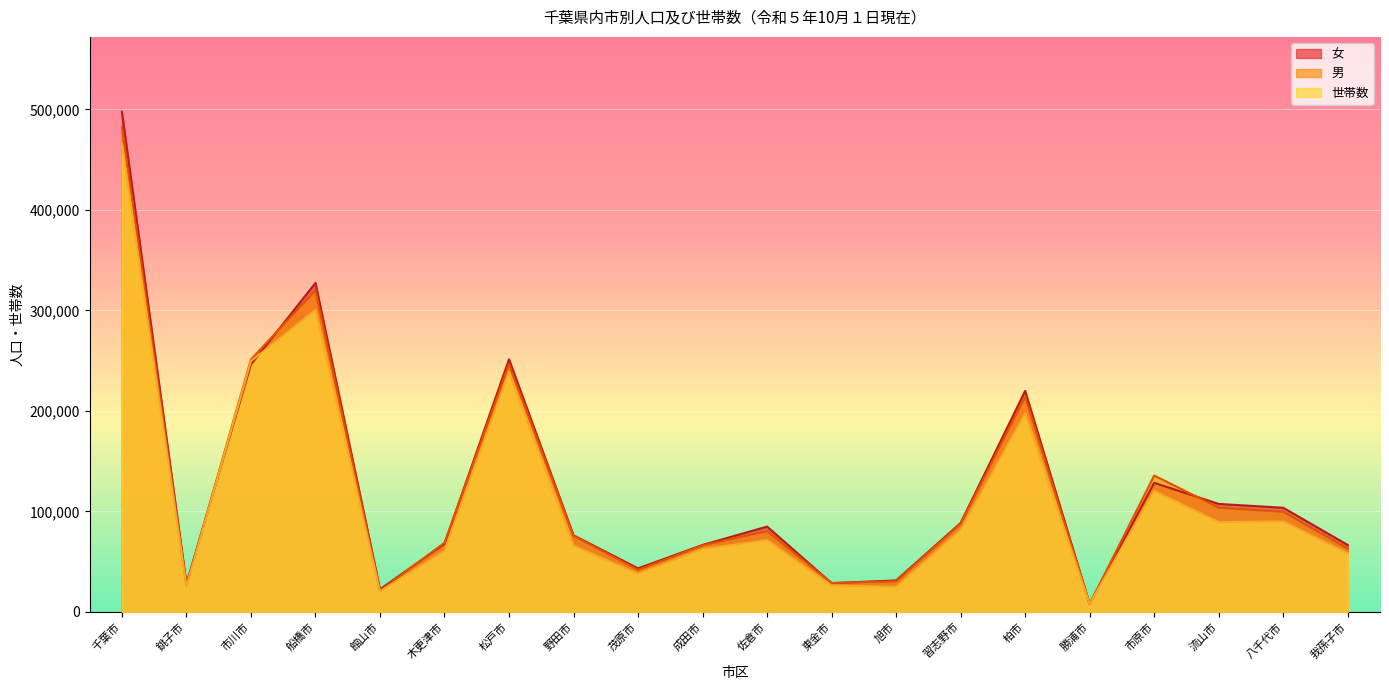

What is the greatest value displayed?

497460